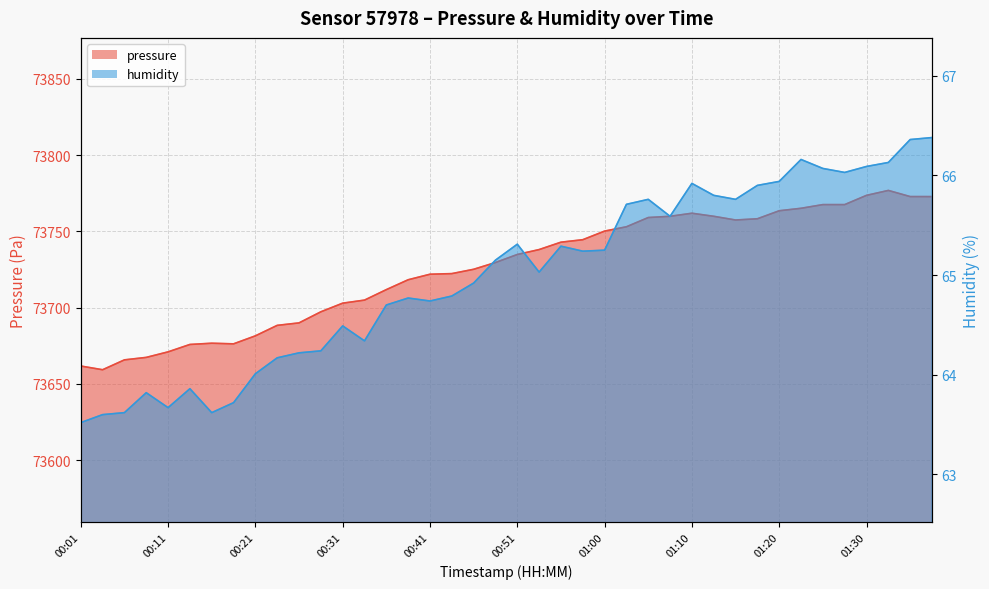

Reading left to right, what are all the values shown in this chart?

pressure: 73661.7	73659.2	73665.7	73667.3	73671.0	73675.8	73676.6	73676.2	73681.5	73688.3	73689.9	73697.2	73702.9	73704.9	73711.8	73718.2	73721.9	73722.3	73725.1	73729.5	73734.8	73738.0	73742.9	73744.5	73750.1	73753.0	73759.0	73759.8	73761.8	73759.8	73757.4	73758.2	73763.5	73765.1	73767.5	73767.5	73773.6	73776.8	73772.8	73772.8
humidity: 63.5	63.6	63.6	63.8	63.7	63.9	63.6	63.7	64.0	64.2	64.2	64.2	64.5	64.3	64.7	64.8	64.7	64.8	64.9	65.2	65.3	65.0	65.3	65.2	65.2	65.7	65.8	65.6	65.9	65.8	65.8	65.9	65.9	66.2	66.1	66.0	66.1	66.1	66.4	66.4